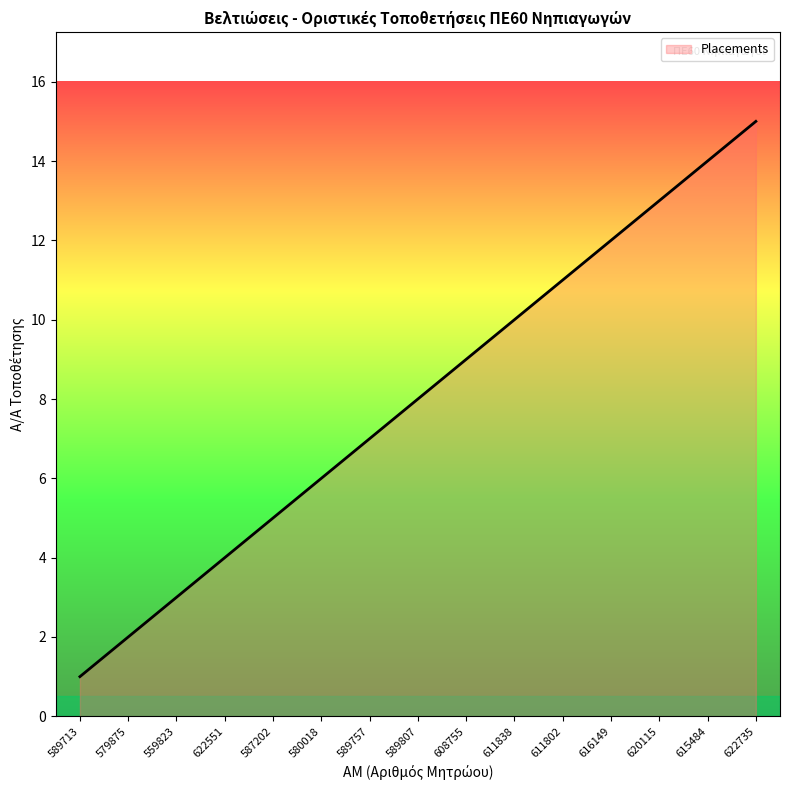

Is it true that the value at 622551 is 6?

False